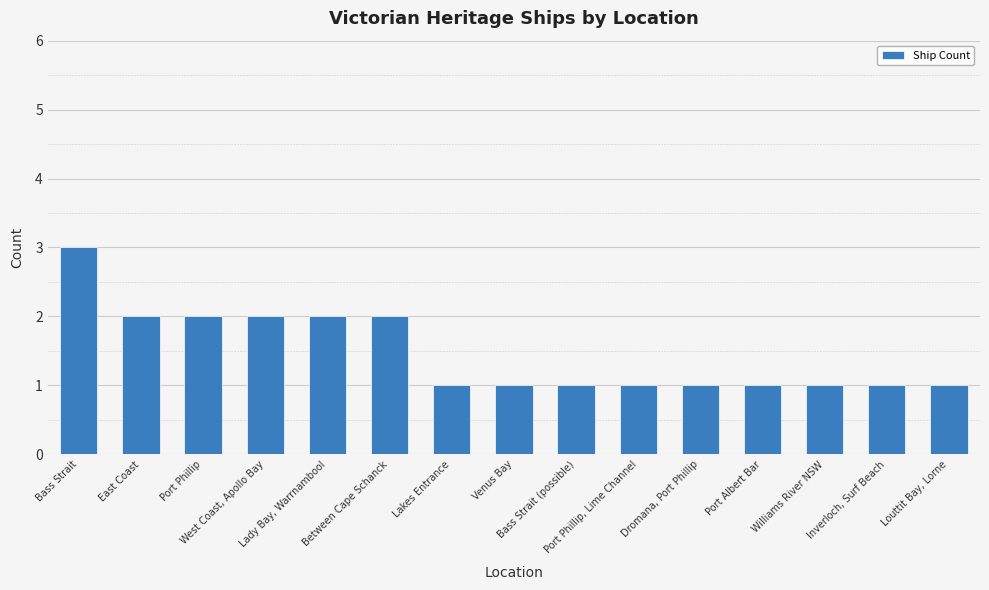

What is the sum of the values at East Coast and Inverloch, Surf Beach?

3